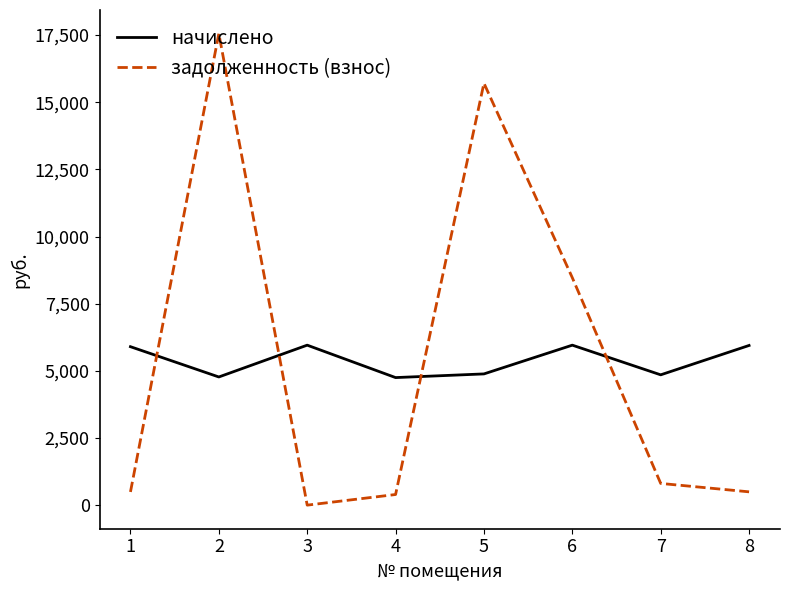

In задолженность (взнос), how many points are lower than both neighbors (excluding endpoints)?

1